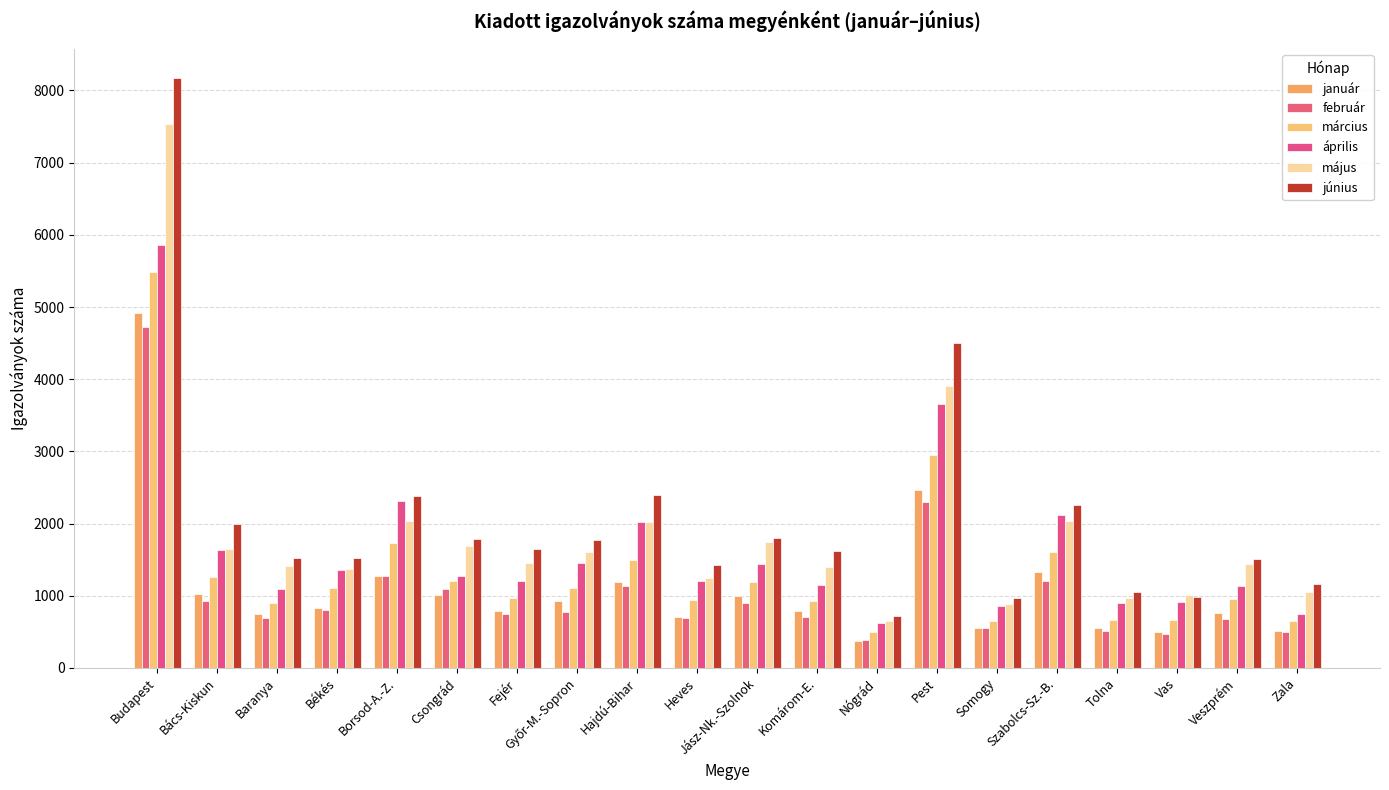

What position from the left is Békés?

4